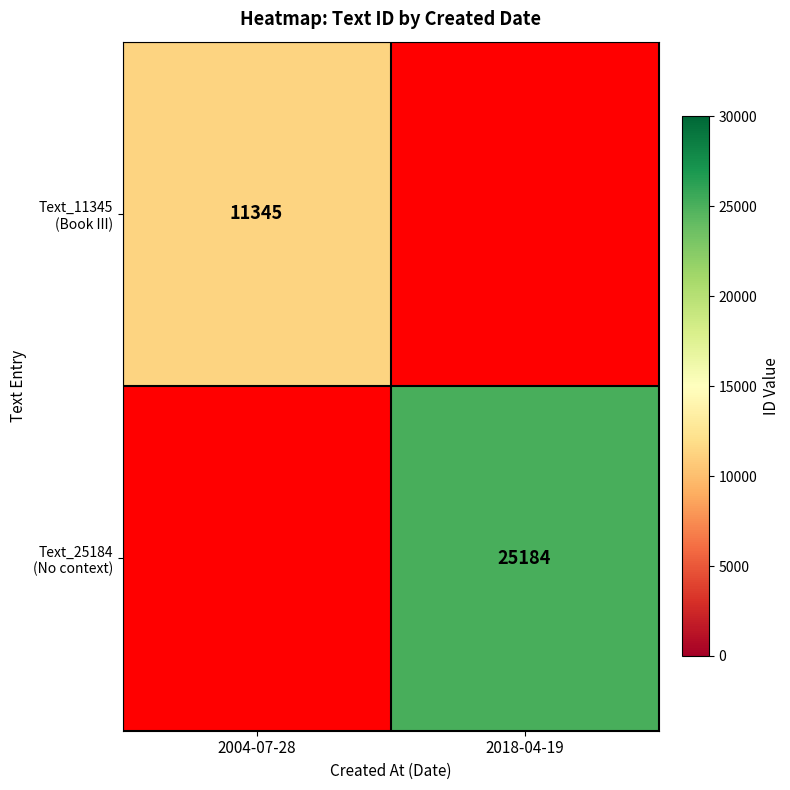

Is the value of Text_11345 (Book III) at 2018-04-19 greater than the value of Text_25184 (No context) at 2018-04-19?

No